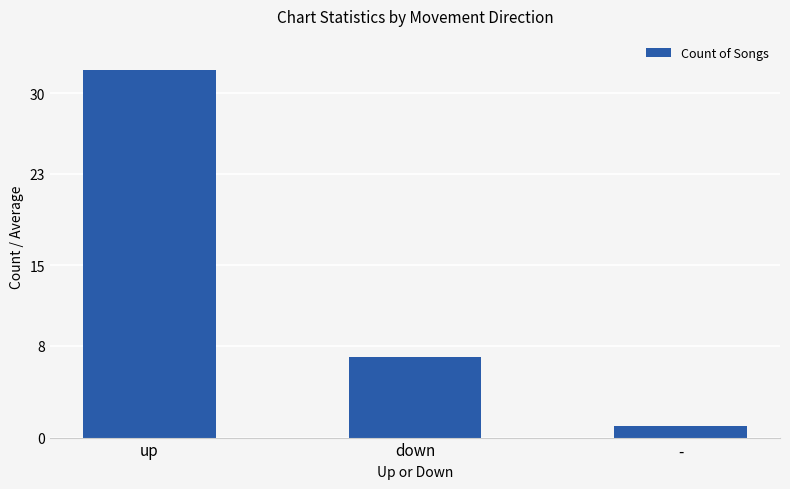

List the labels in order of value, largest first.

up, down, -